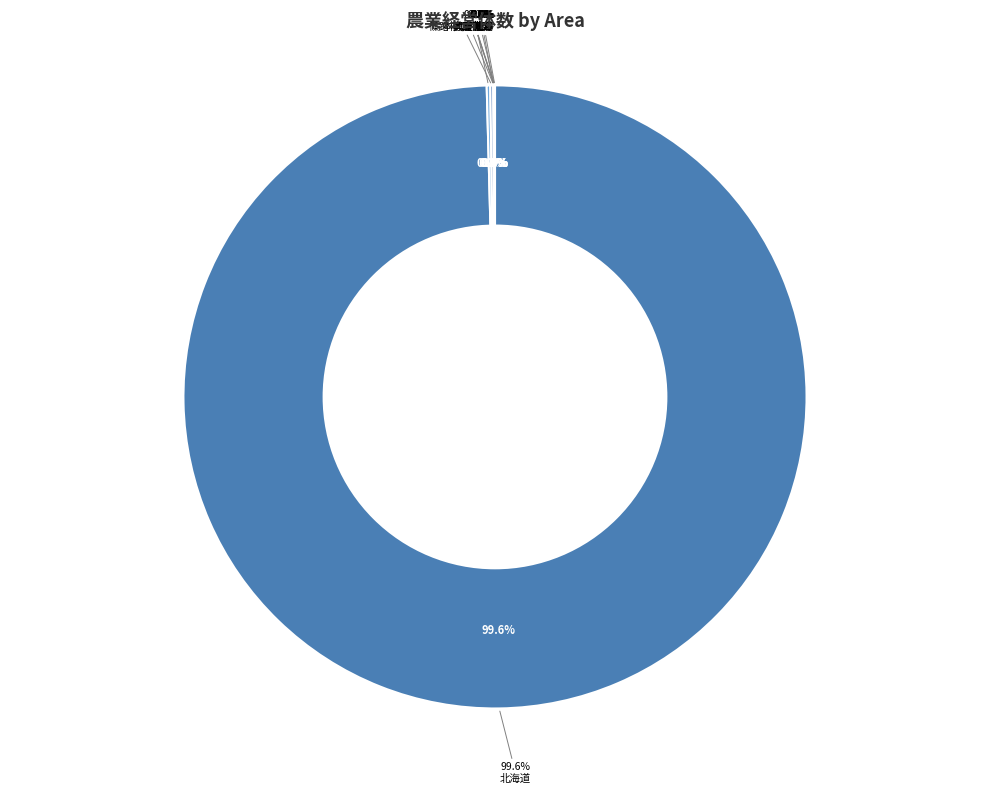

The 興産社３ slice represents 12% of the pie. True or false?

False